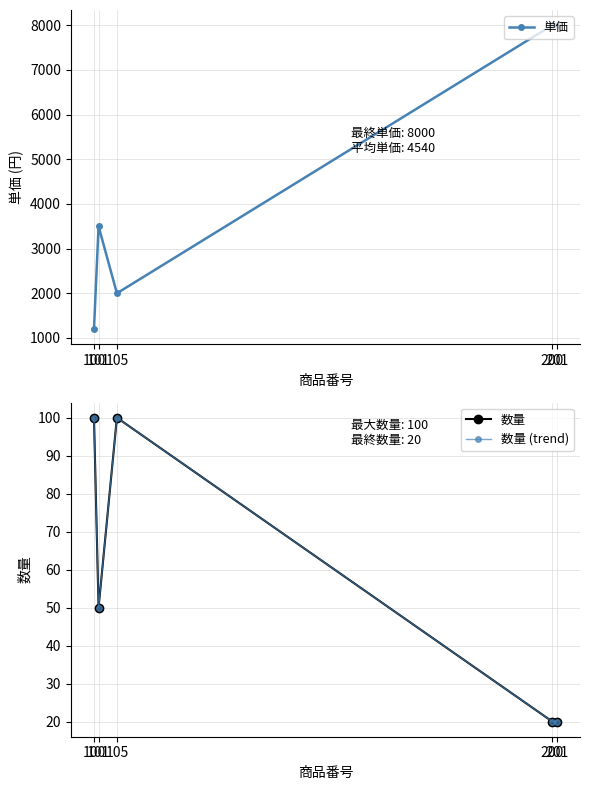

At which label does 数量 (trend) reach its peak?

100